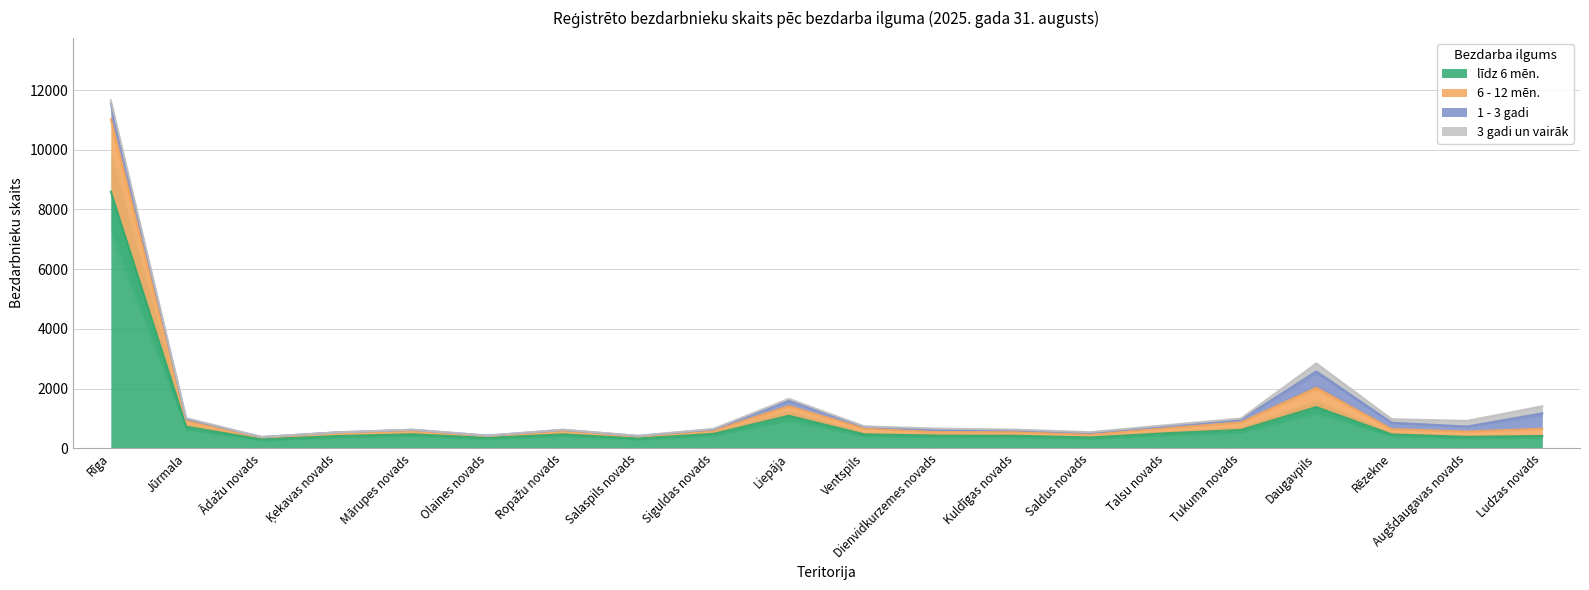

At which category does the chart reach its minimum across all series?

Ādažu novads